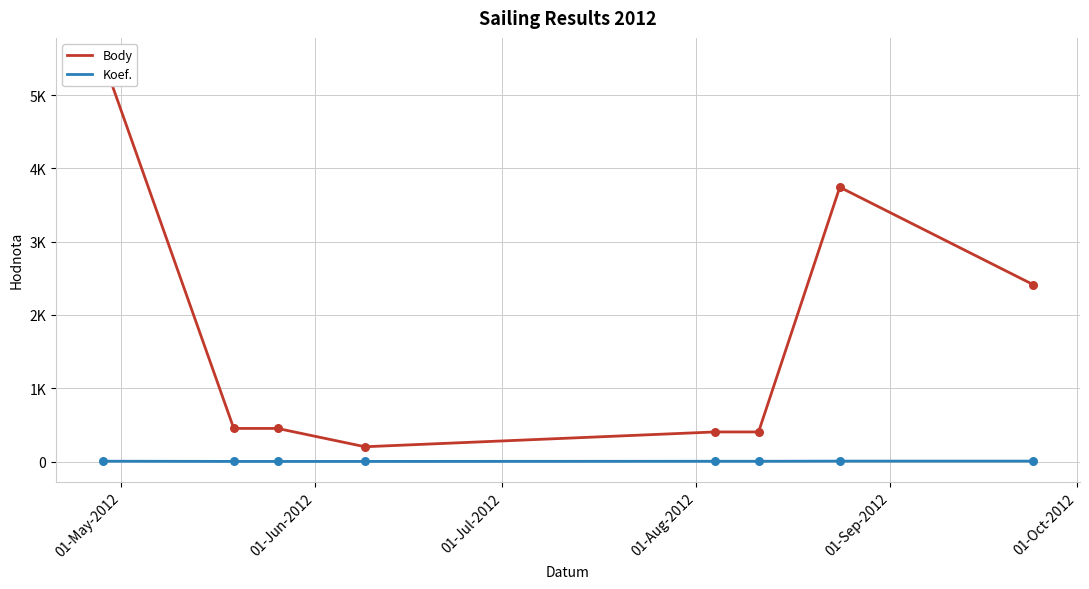

Which series has the largest total across all categories?

Body